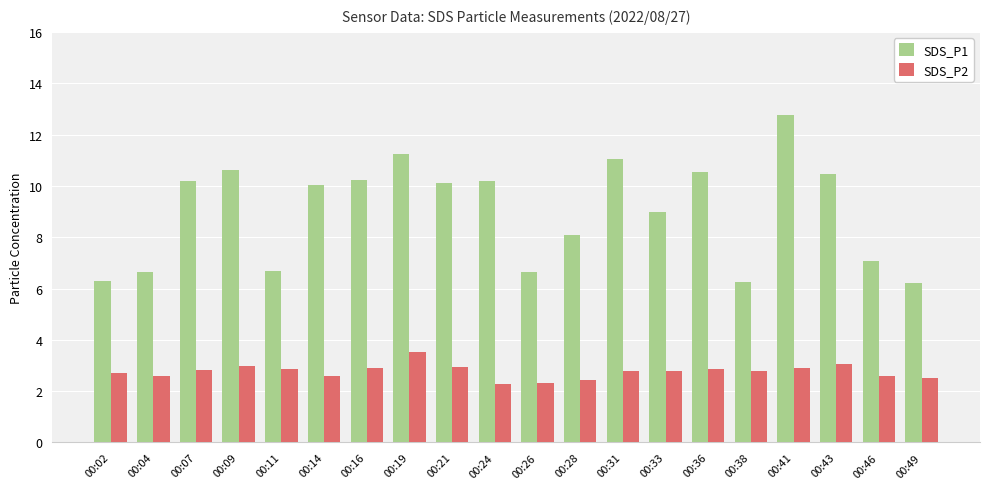

What is the average value of the SDS_P1 series?

9.0